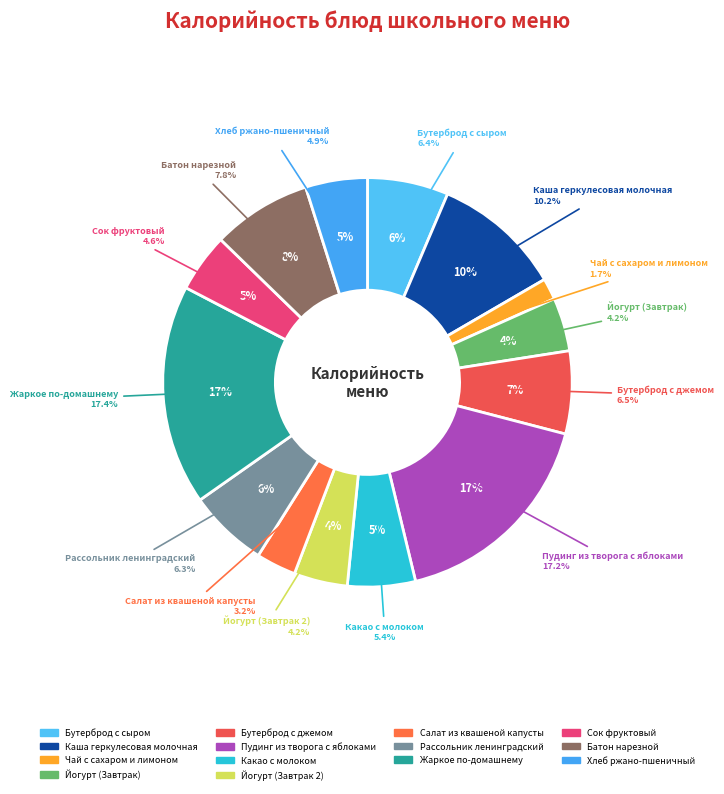

What is the ratio of the value at Хлеб ржано-пшеничный to the value at Жаркое по-домашнему?

0.3